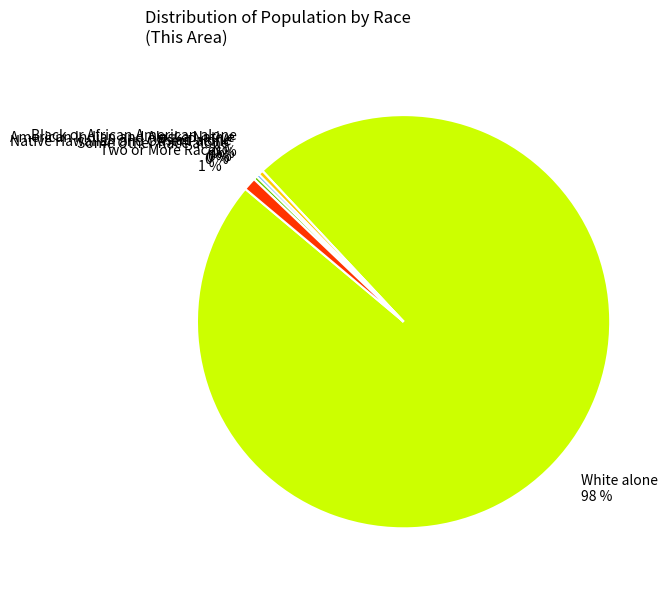

Which has a higher value, Some Other Race alone 0 % or White alone 98 %?

White alone 98 %